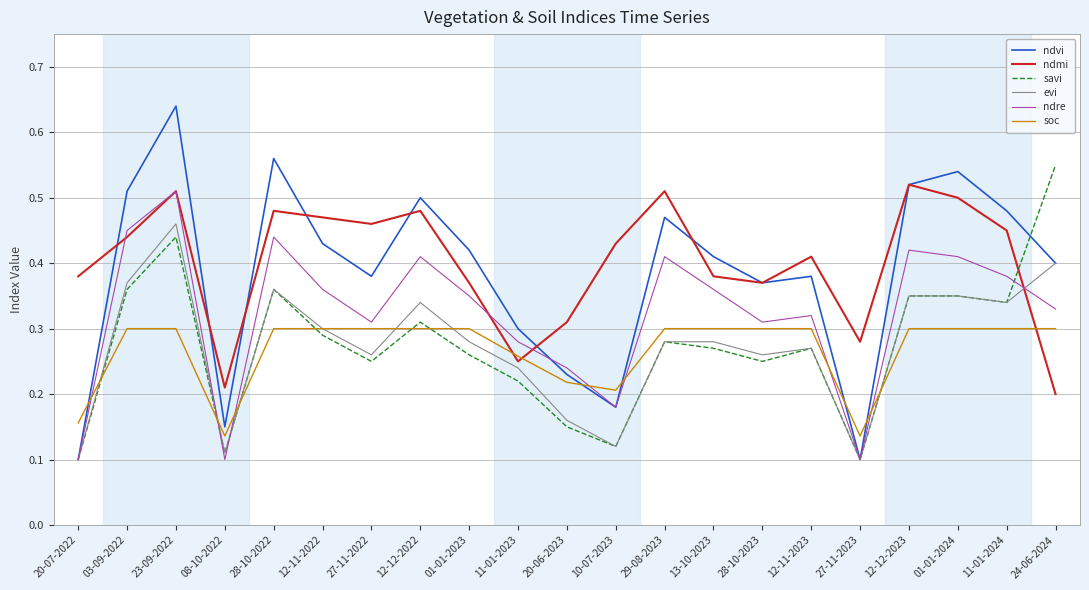

What is the total value across all series at 11-01-2023?

1.5